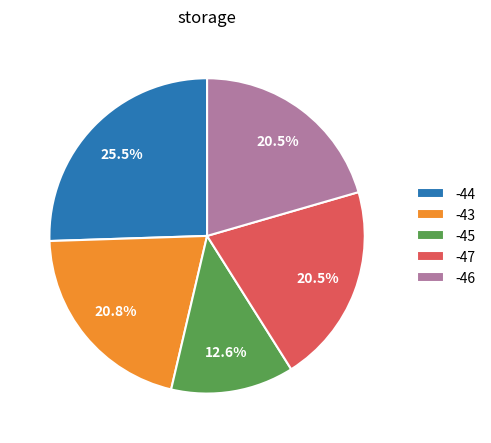

Which category has the biggest portion of the pie?

-44